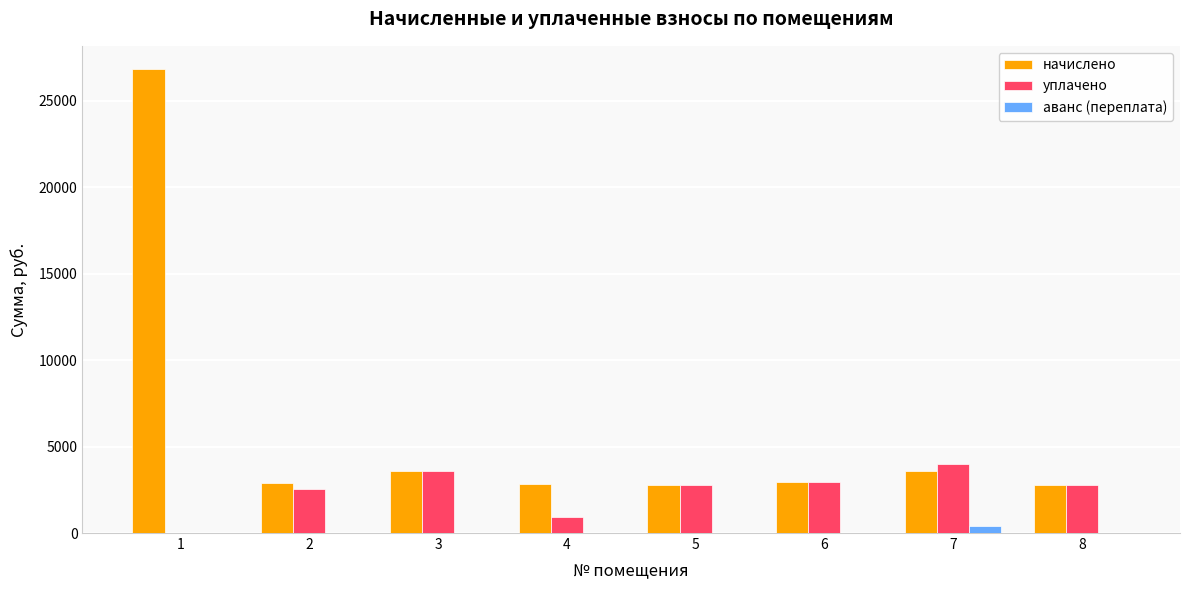

Which series changed the most between 4 and 7?

уплачено